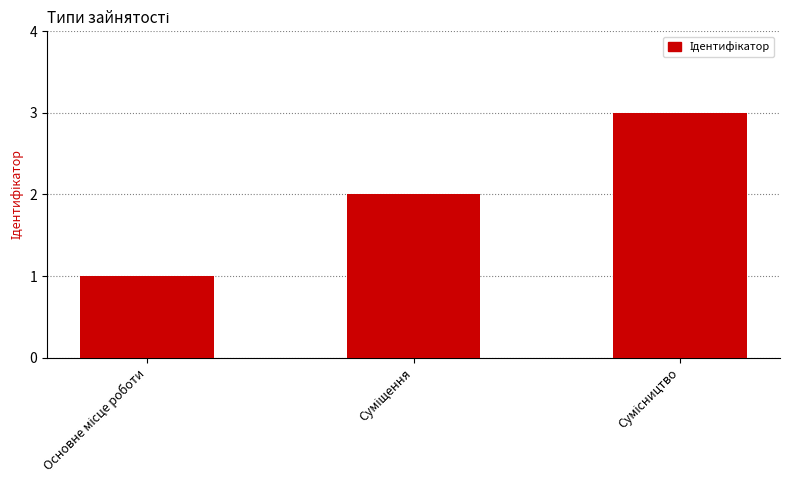

What is the maximum value shown in the chart?

3